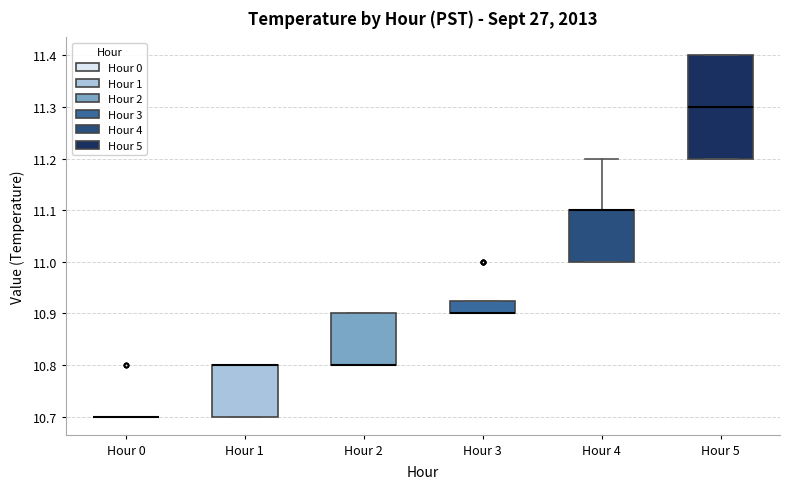

Reading left to right, read every box against the y-axis: the position of its median line, the range the box covers, and the ends of its whiskers. The values are not printed on the chart, so give them approximately, as read against the axis.

Hour 0: box collapsed to a line at 10.70, whiskers 10.70 to 10.70
Hour 1: median 10.80 (drawn on the box's upper edge), box 10.70 to 10.80, whiskers 10.70 to 10.80
Hour 2: median 10.80 (drawn on the box's lower edge), box 10.80 to 10.90, whiskers 10.80 to 10.90
Hour 3: median 10.90 (drawn on the box's lower edge), box 10.90 to 10.93, whiskers 10.90 to 10.93
Hour 4: median 11.10 (drawn on the box's upper edge), box 11.00 to 11.10, whiskers 11.00 to 11.20
Hour 5: median 11.30, box 11.20 to 11.40, whiskers 11.20 to 11.40